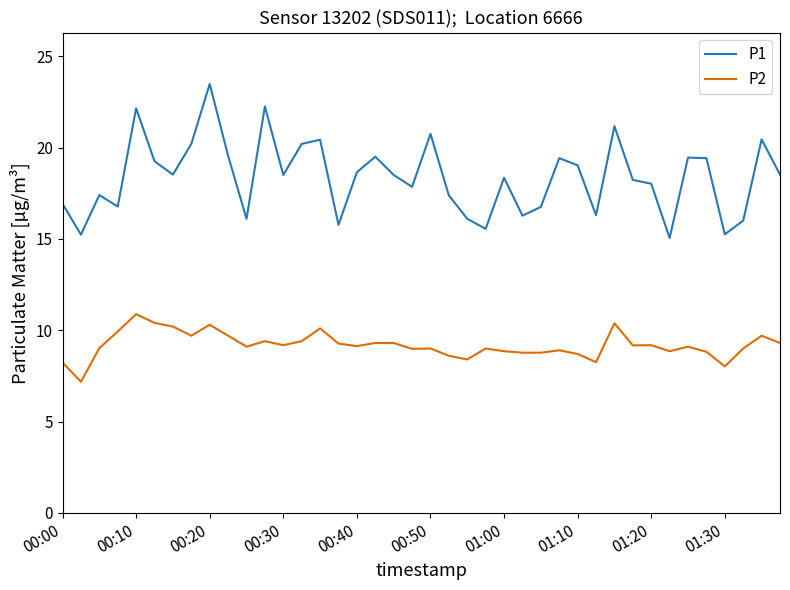

Which series has the largest range (max minus min)?

P1